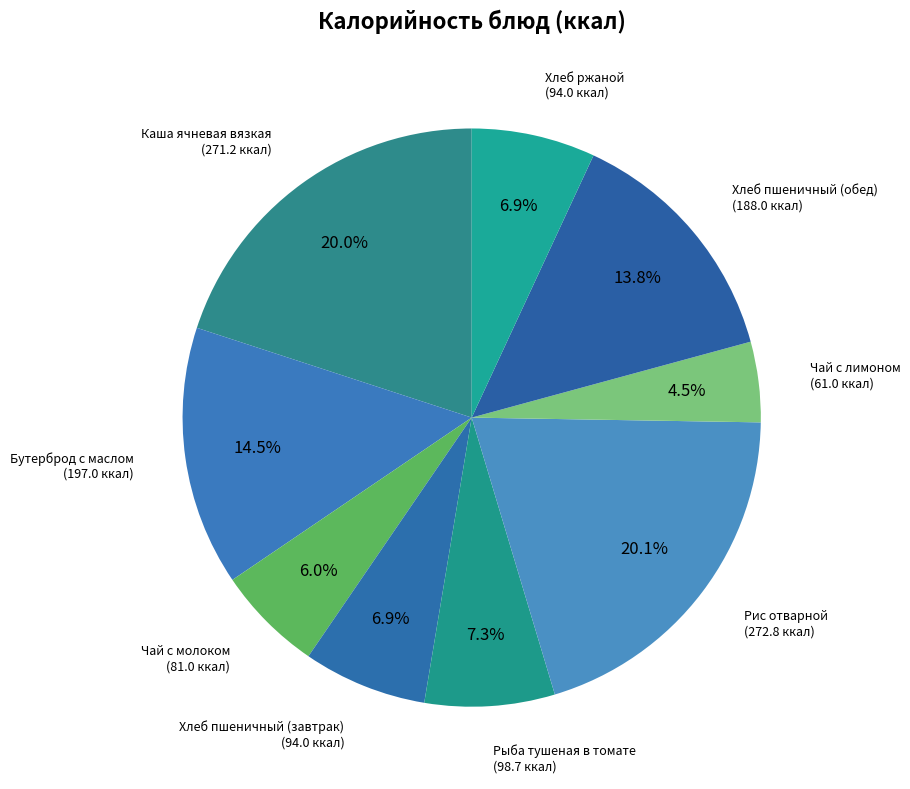

Count the number of slices in the pie.

9